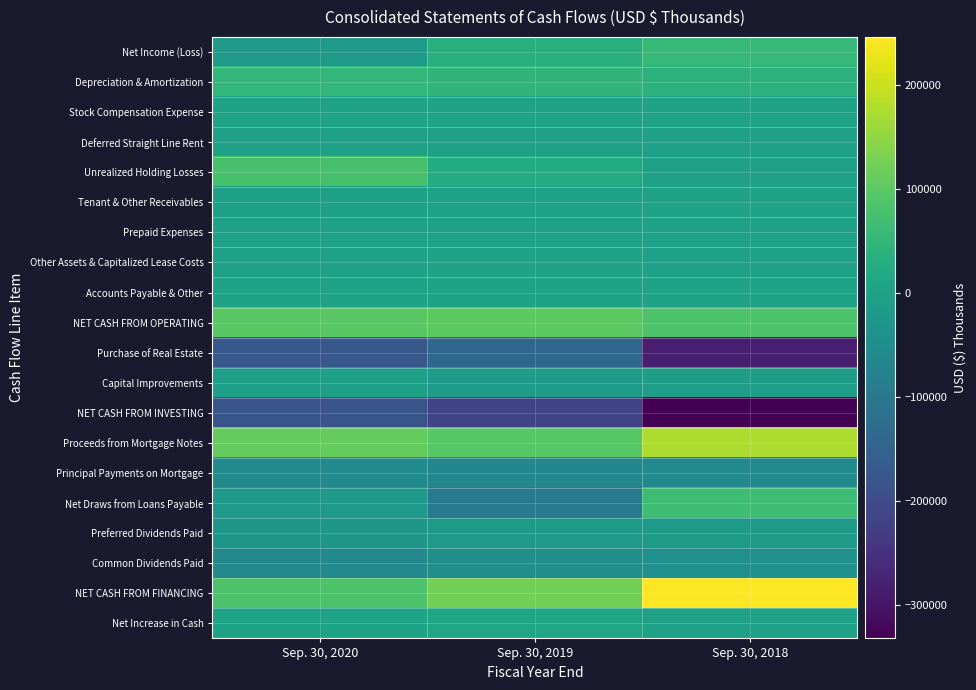

Between Sep. 30, 2020 and Sep. 30, 2019, which series saw the biggest shift?

Net Draws from Loans Payable